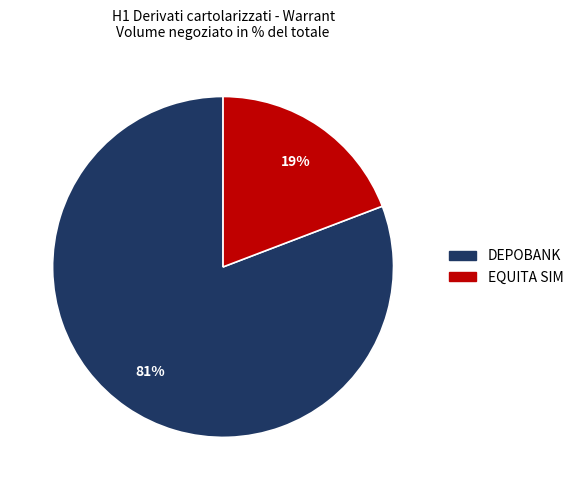

Is the sum of DEPOBANK and EQUITA SIM greater than half?

Yes